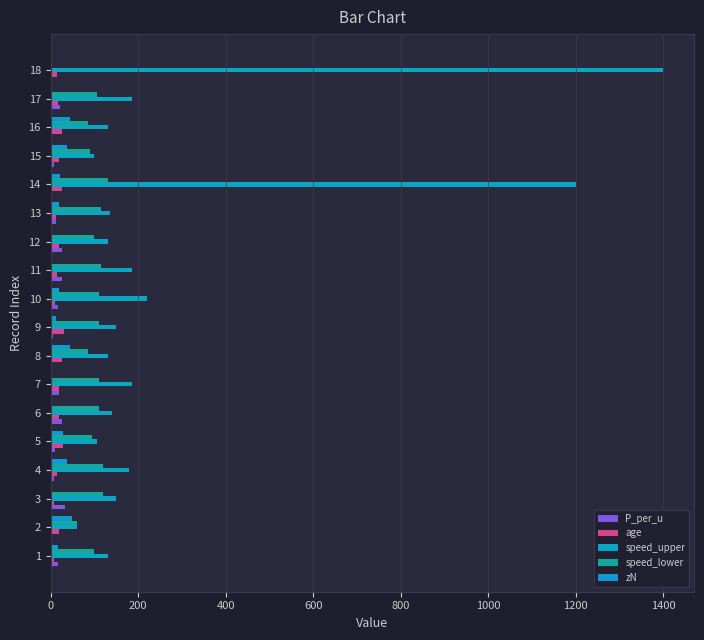

How many categories are shown in the chart?

18